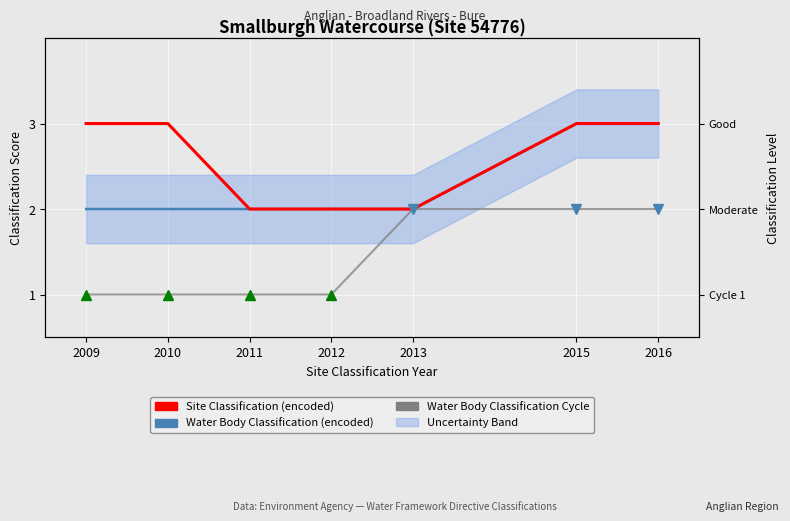

At how many categories does at least one series exceed 1?

7